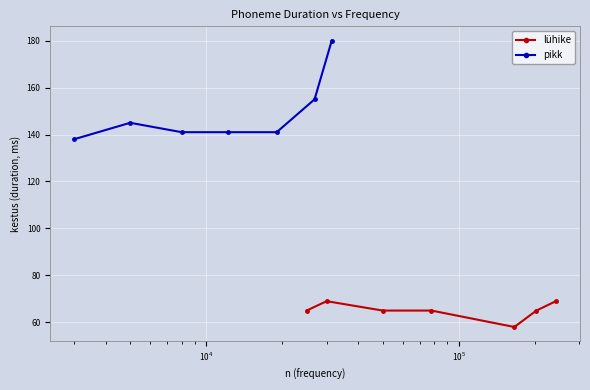

What is the value of the lühike point at the 4th from the left?

65